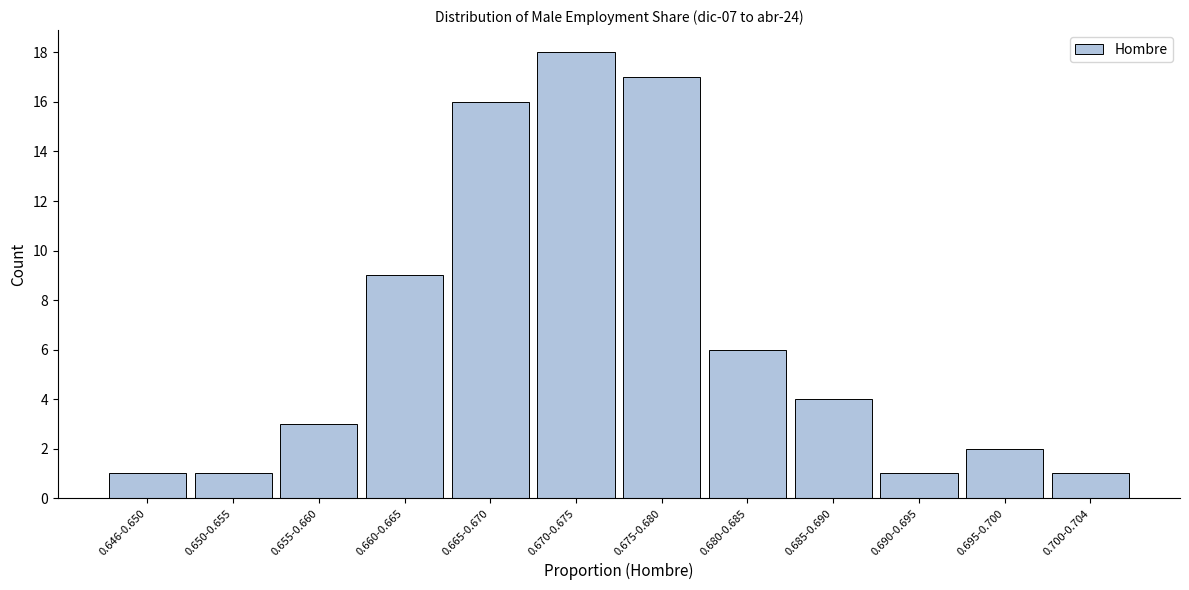

Reading right to left, what are all the values shown in this chart?

1	2	1	4	6	17	18	16	9	3	1	1